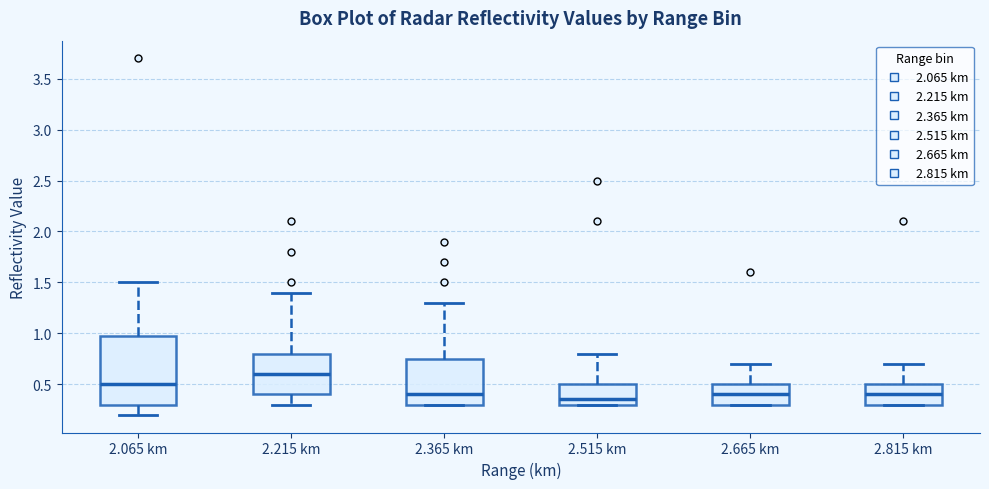

Comparing the boxes themselves (not the whiskers), which one is the tallest?

2.065 km